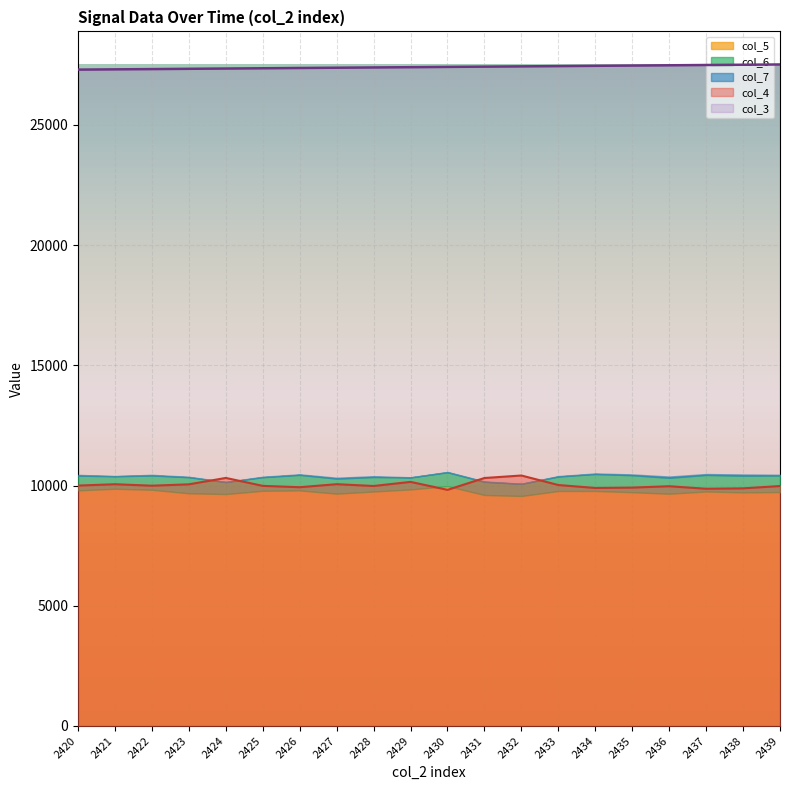

True or false: col_3 and col_4 cross at least once.

False